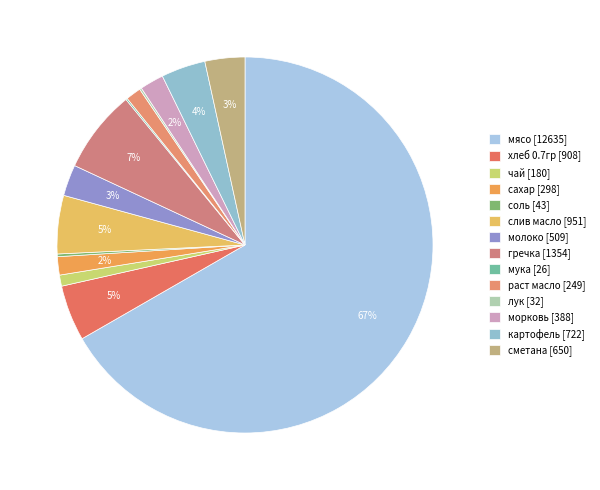

To the nearest percent, what portion does раст масло represent?

1%